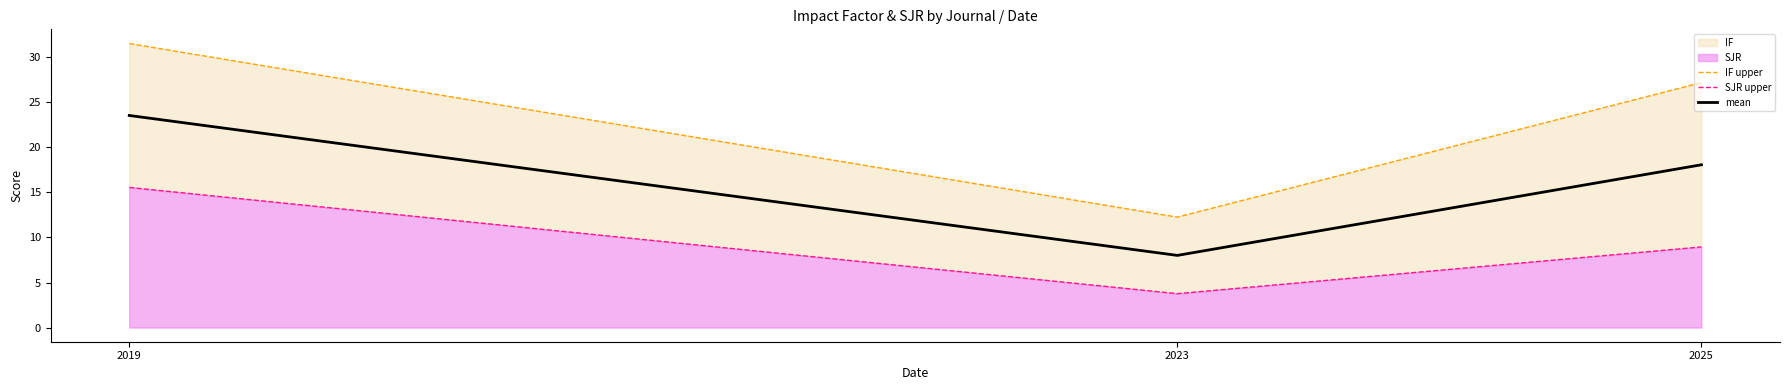

How many values in the mean series exceed 18?

2